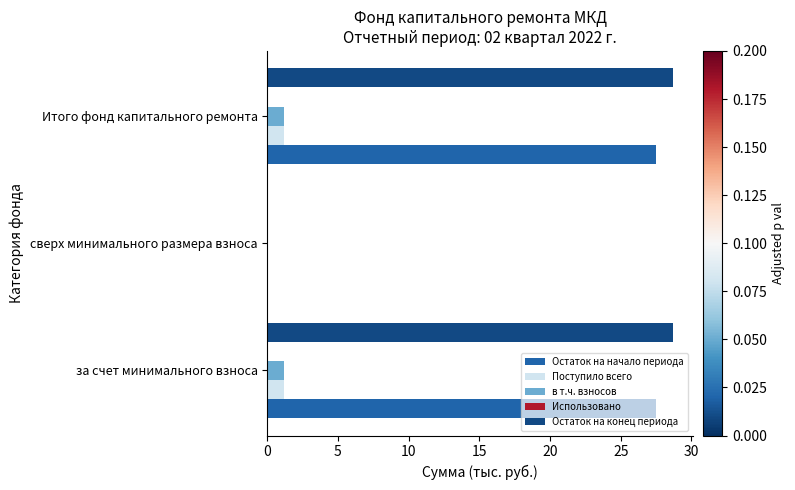

How many data points in Поступило всего are above 1?

2